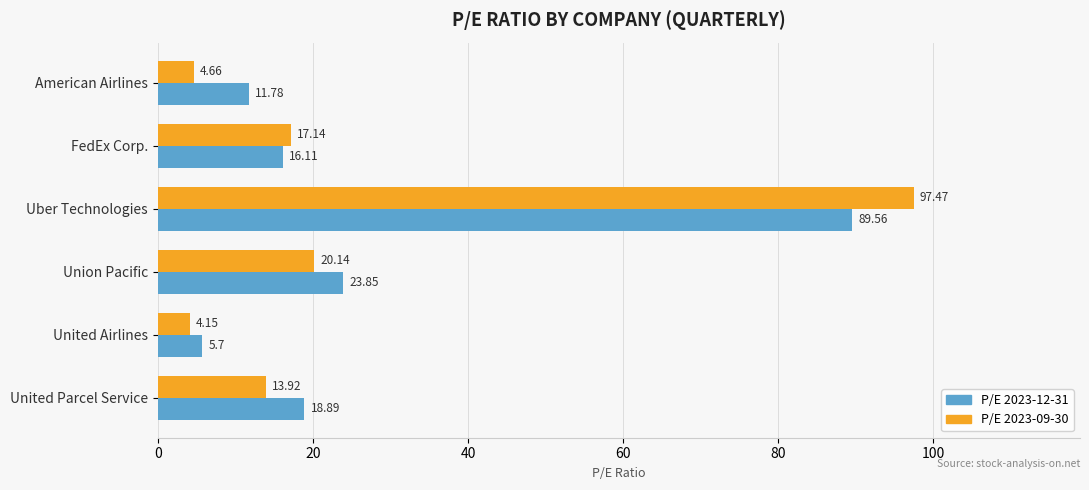

Where is P/E 2023-09-30 nearest to the value 50?

Union Pacific